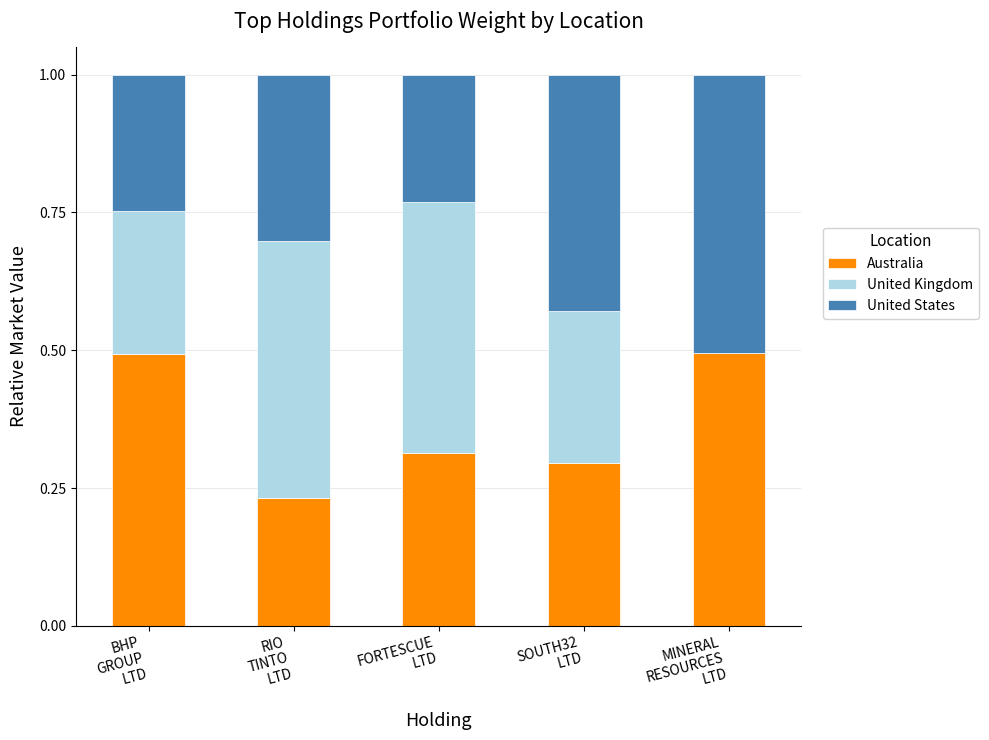

Does the chart contain stacked bars?

Yes